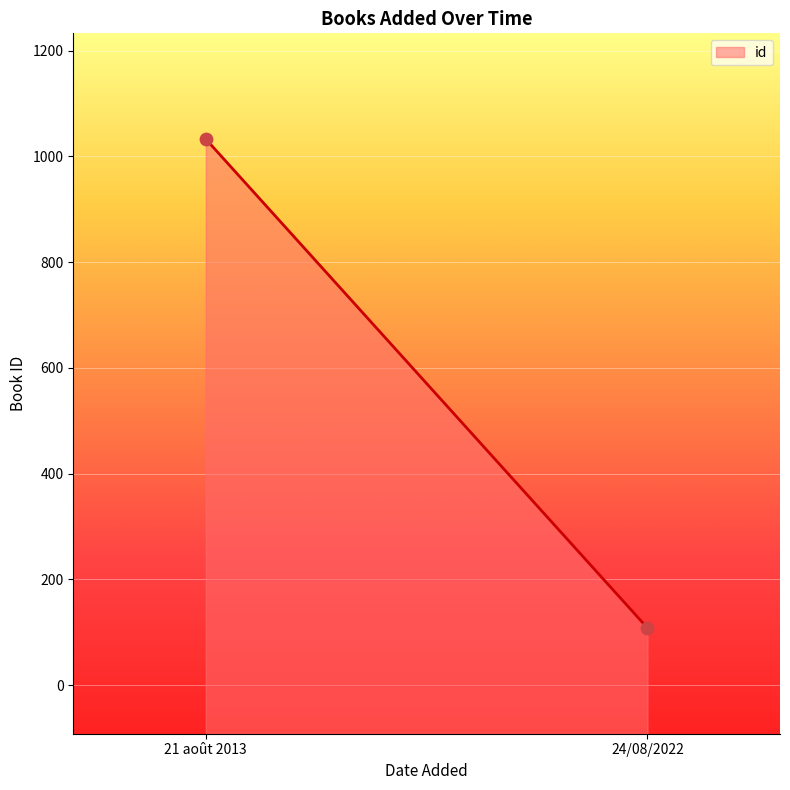

What is the range of Y values (max minus min)?

925